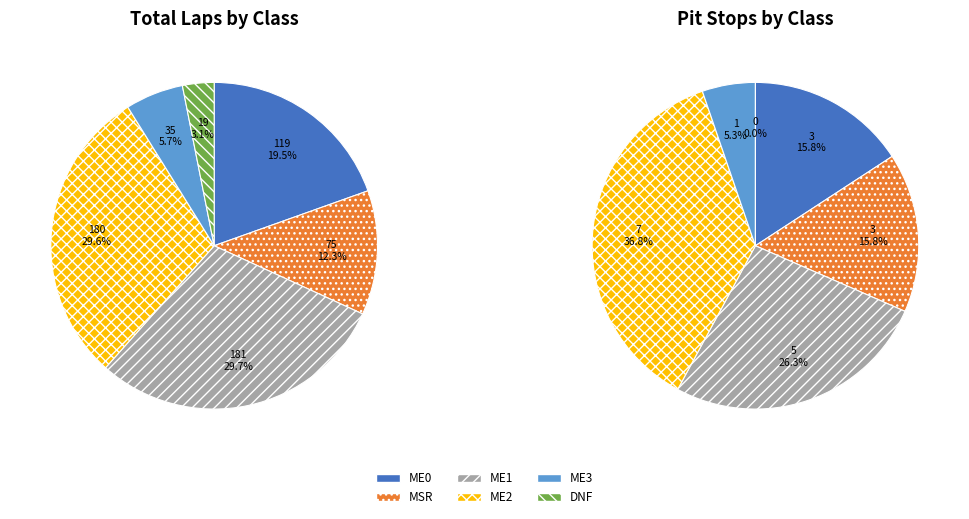

To the nearest percent, what is the difference between the largest and smallest slice percentages?

32%